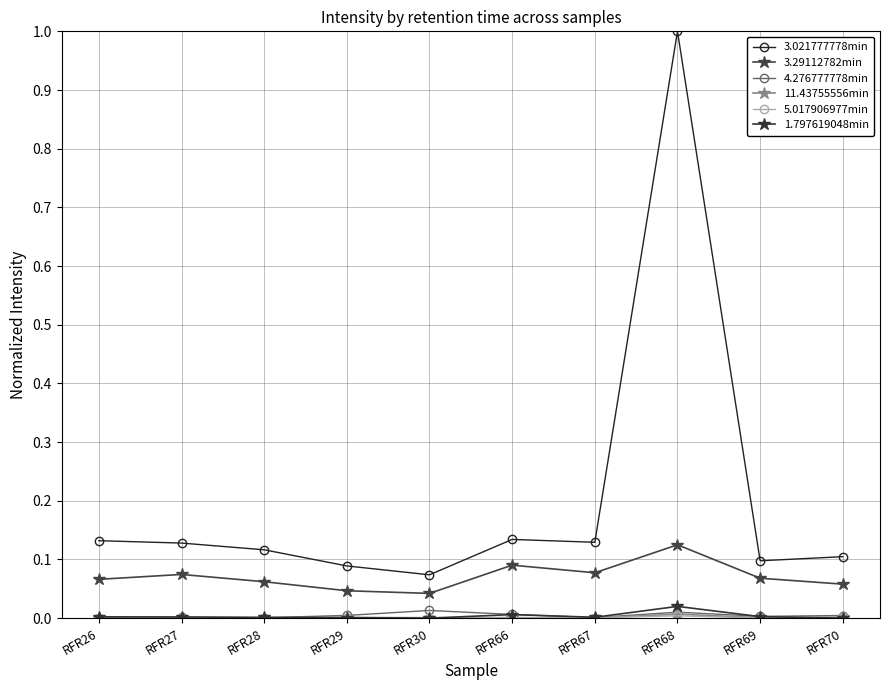

The 1.797619048min series shows -0.0 at RFR30. True or false?

False